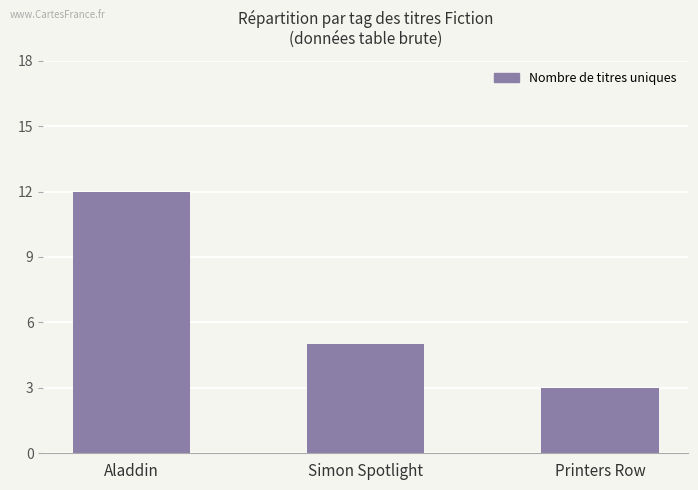

Reading right to left, transcribe all the data shown in this chart.

3	5	12